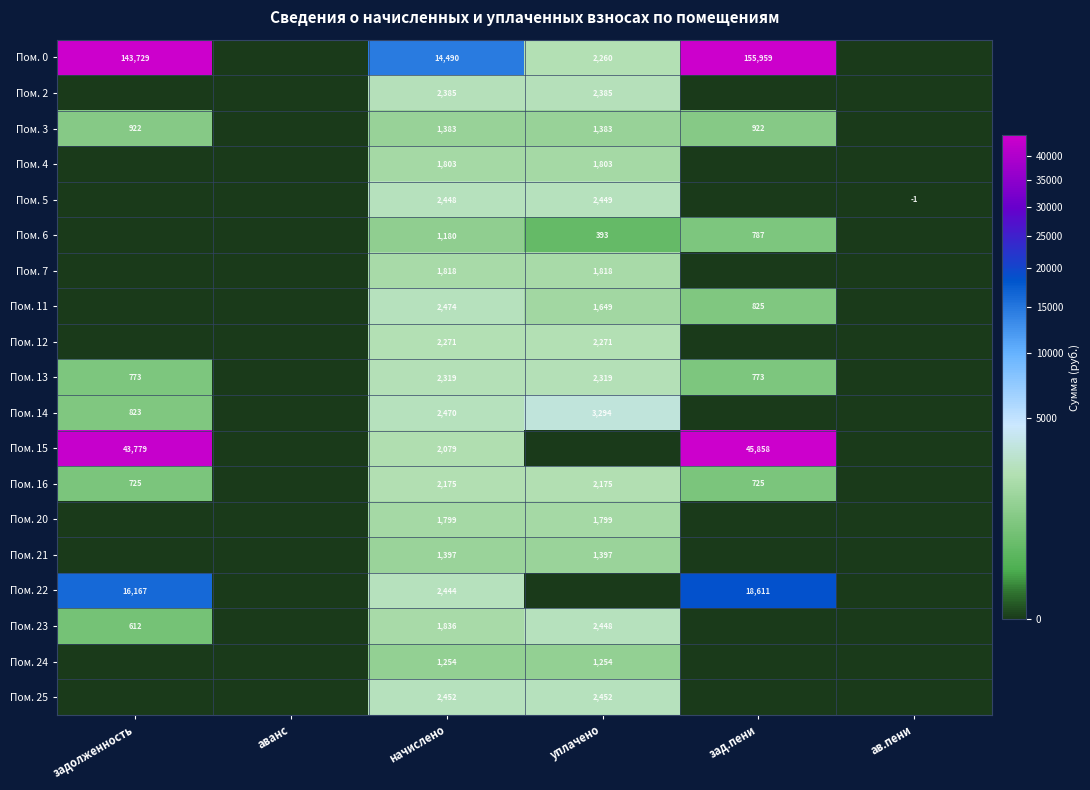

How many data points does each series have?

6